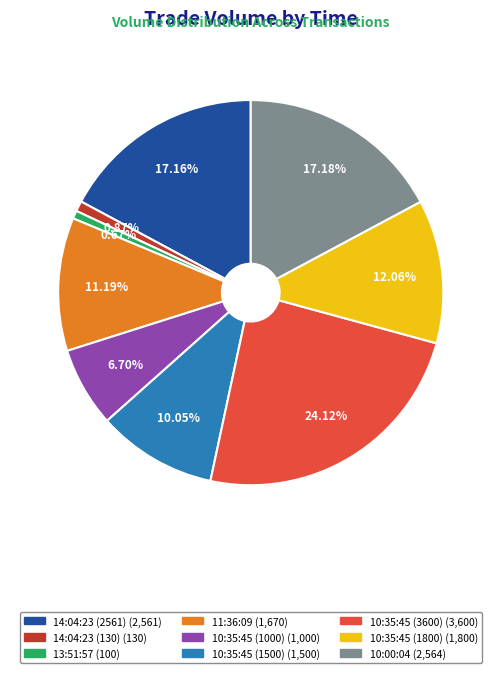

Which category has the biggest portion of the pie?

10:35:45 (3600)